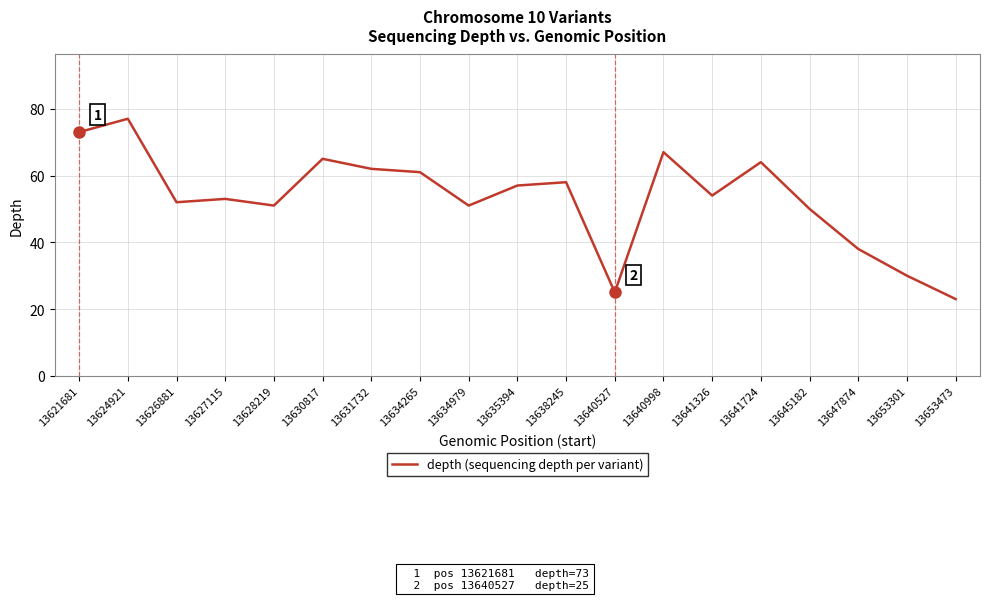

What value does the data have at 13635394?

57